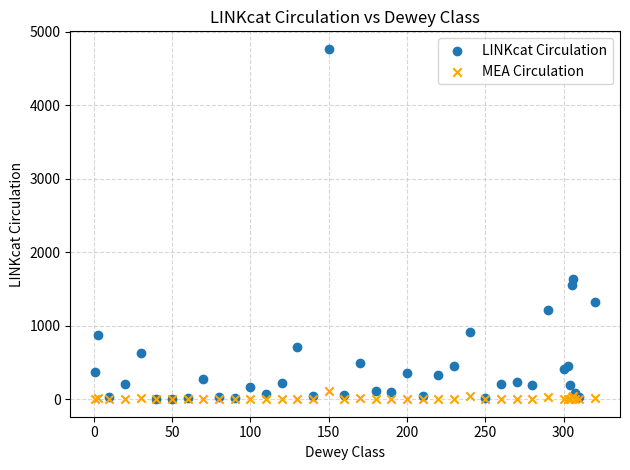

In the LINKcat Circulation series, what Y value is closest to 2383?

1638